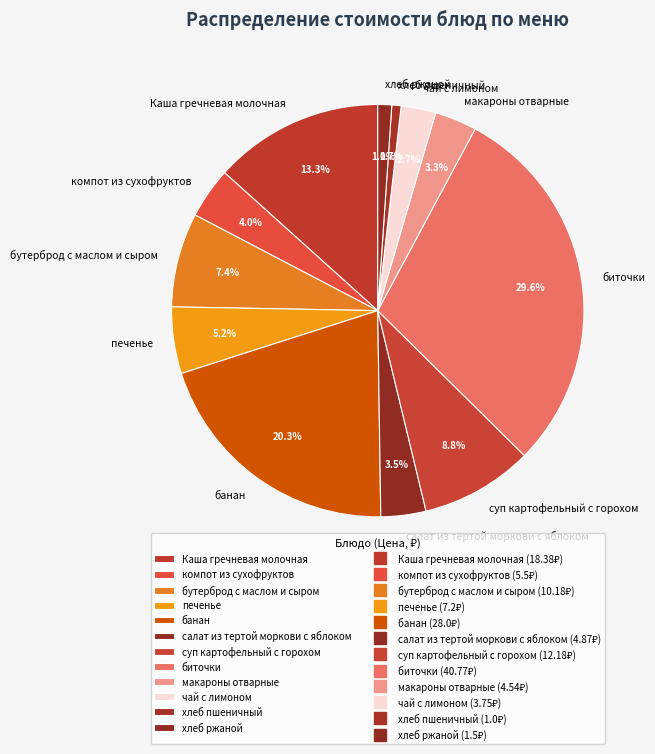

What portion of the pie excludes чай с лимоном?

97.3%